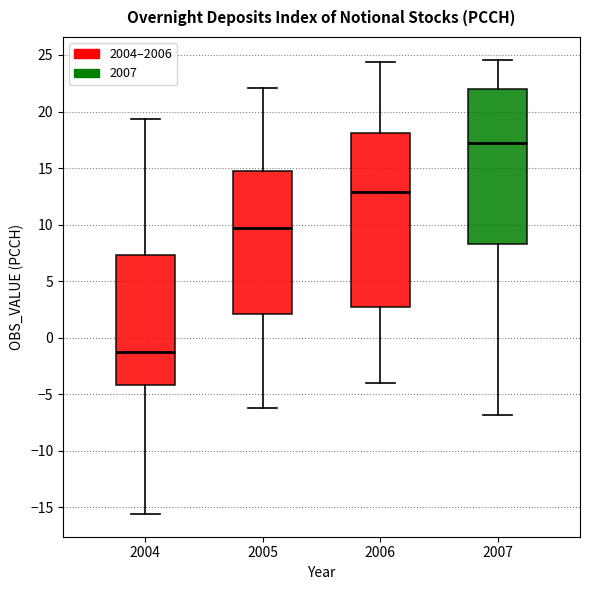

Comparing the boxes themselves (not the whiskers), which one is the tallest?

2006